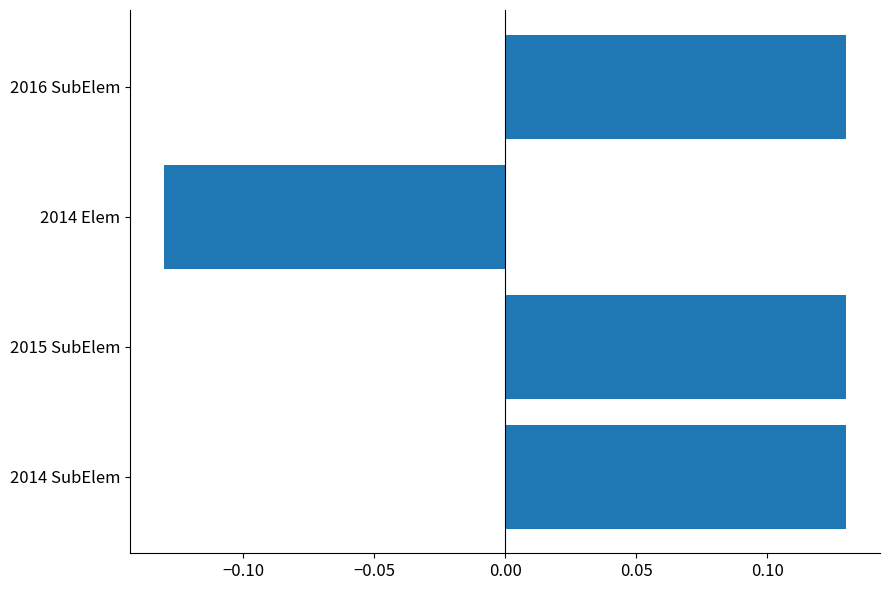

The chart shows a value of 0.2 at 2015 SubElem. True or false?

False